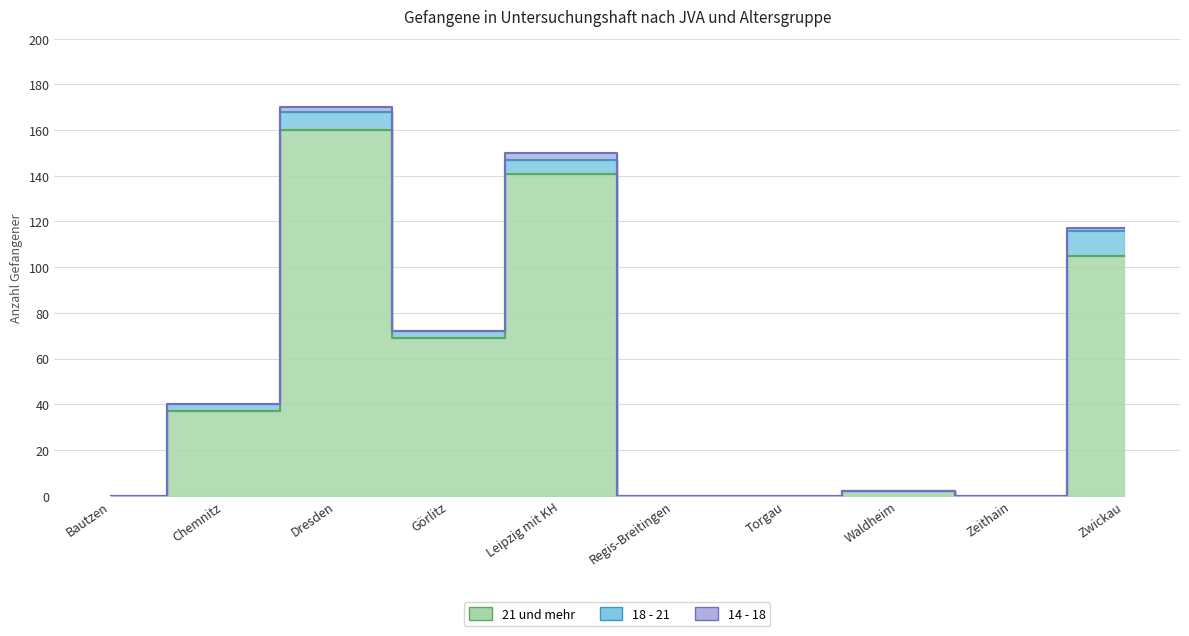

True or false: 18 - 21 and 21 und mehr cross at least once.

False